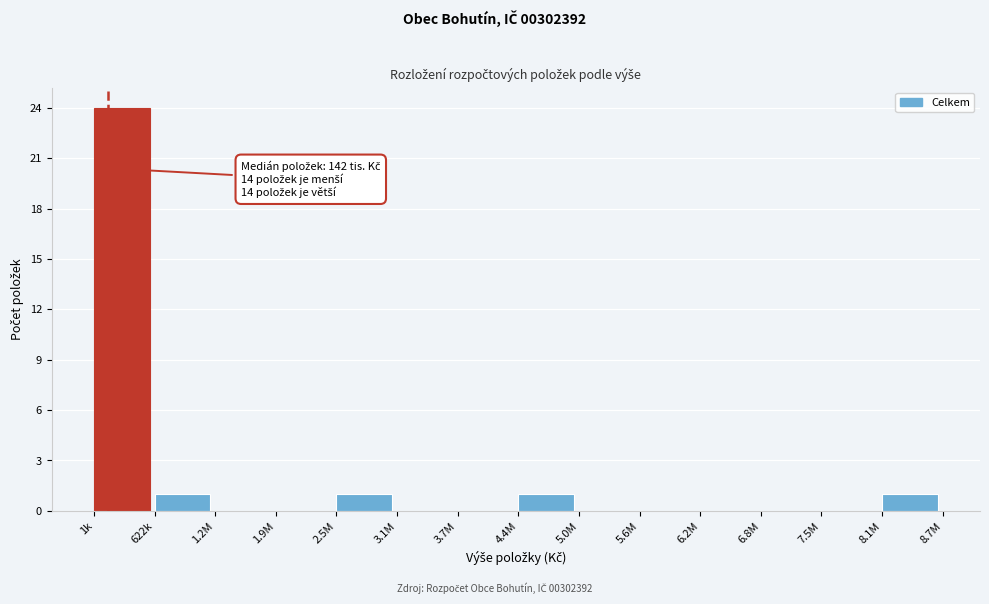

Reading right to left, transcribe all the data shown in this chart.

8.1M=1	7.5M=0	6.8M=0	6.2M=0	5.6M=0	5.0M=0	4.4M=1	3.7M=0	3.1M=0	2.5M=1	1.9M=0	1.2M=0	622k=1	1k=24